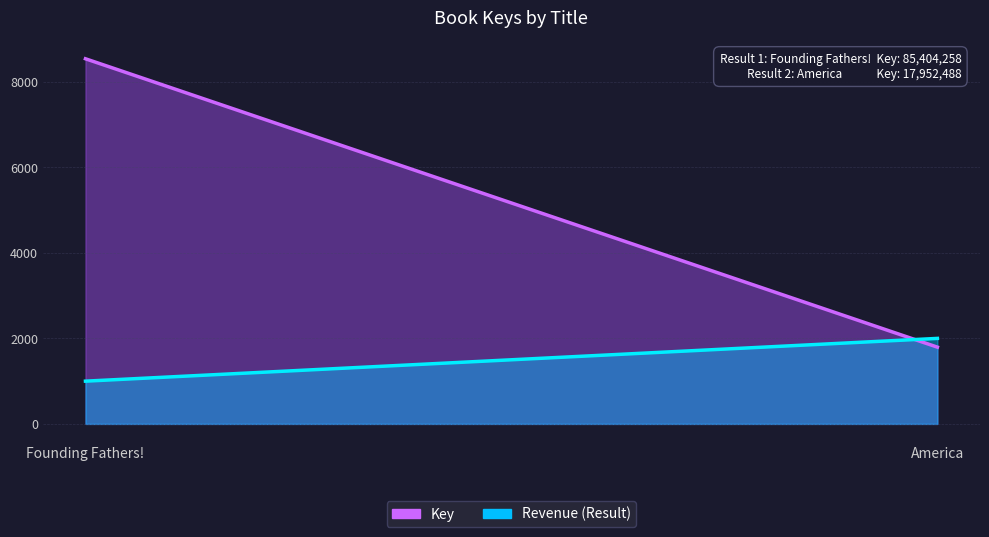

What is the spread (max minus min) of values at America?

204.8